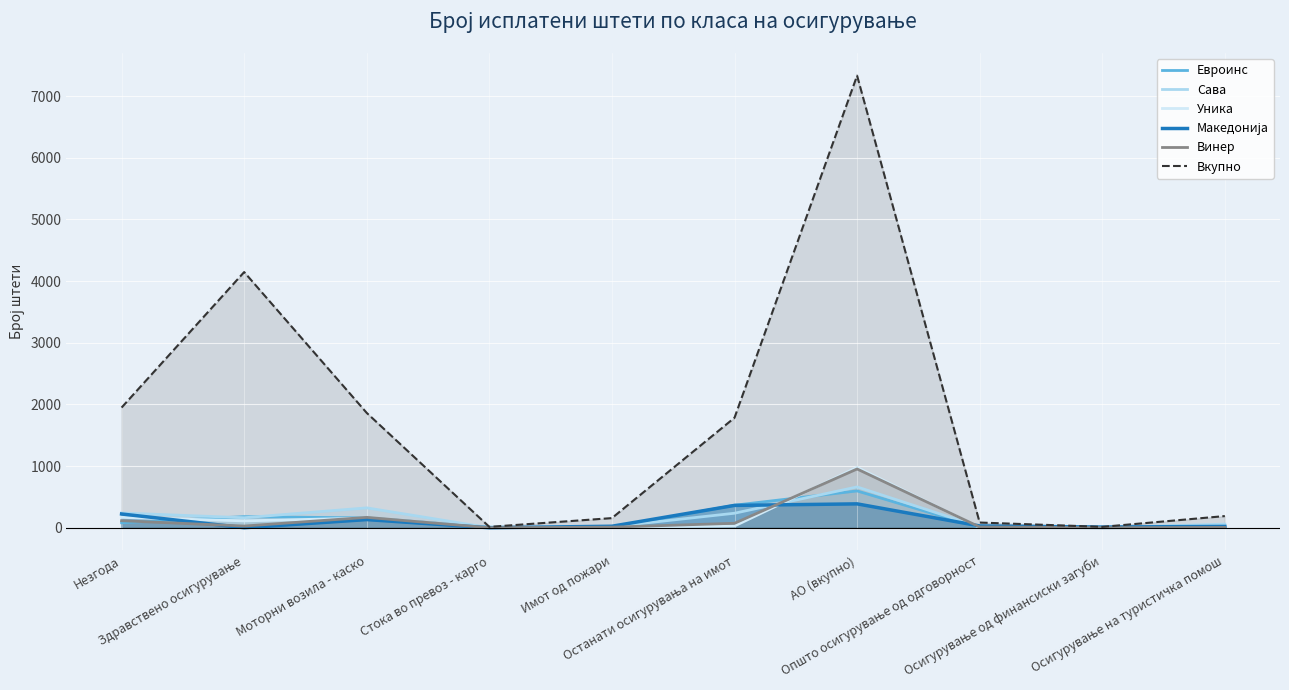

Reading left to right, extract all data points from this chart.

Евроинс: 81	180	159	9	2	365	597	3	0	7
Сава: 239	162	322	0	17	235	662	14	1	58
Уника: 168	111	157	2	6	28	979	4	0	5
Македонија: 223	0	132	0	24	362	387	29	11	21
Винер: 114	27	168	0	9	72	953	12	0	5
Вкупно: 1949	4147	1862	14	156	1784	7333	84	14	189